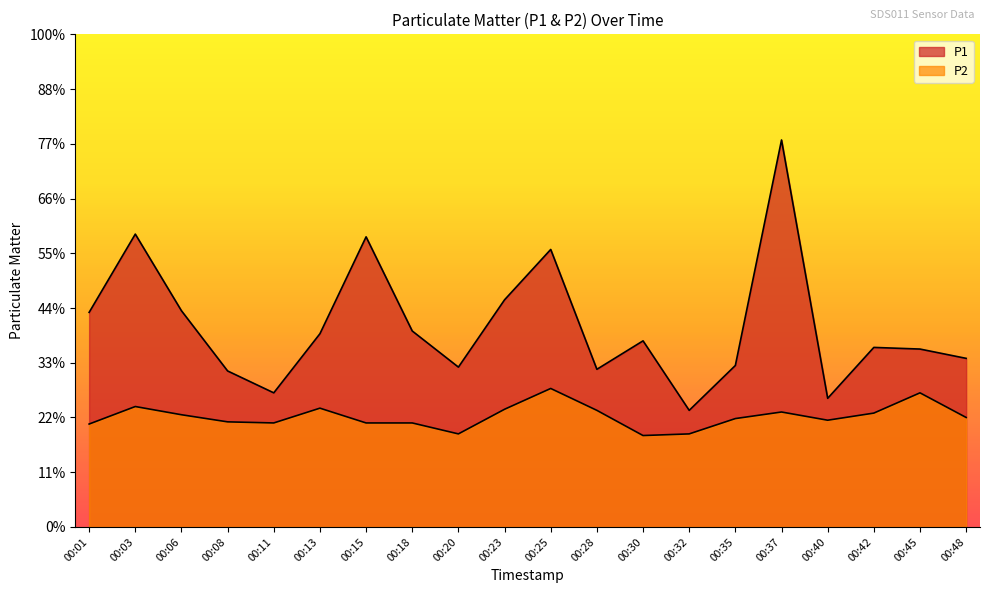

Where is the first local maximum for P1?

00:03